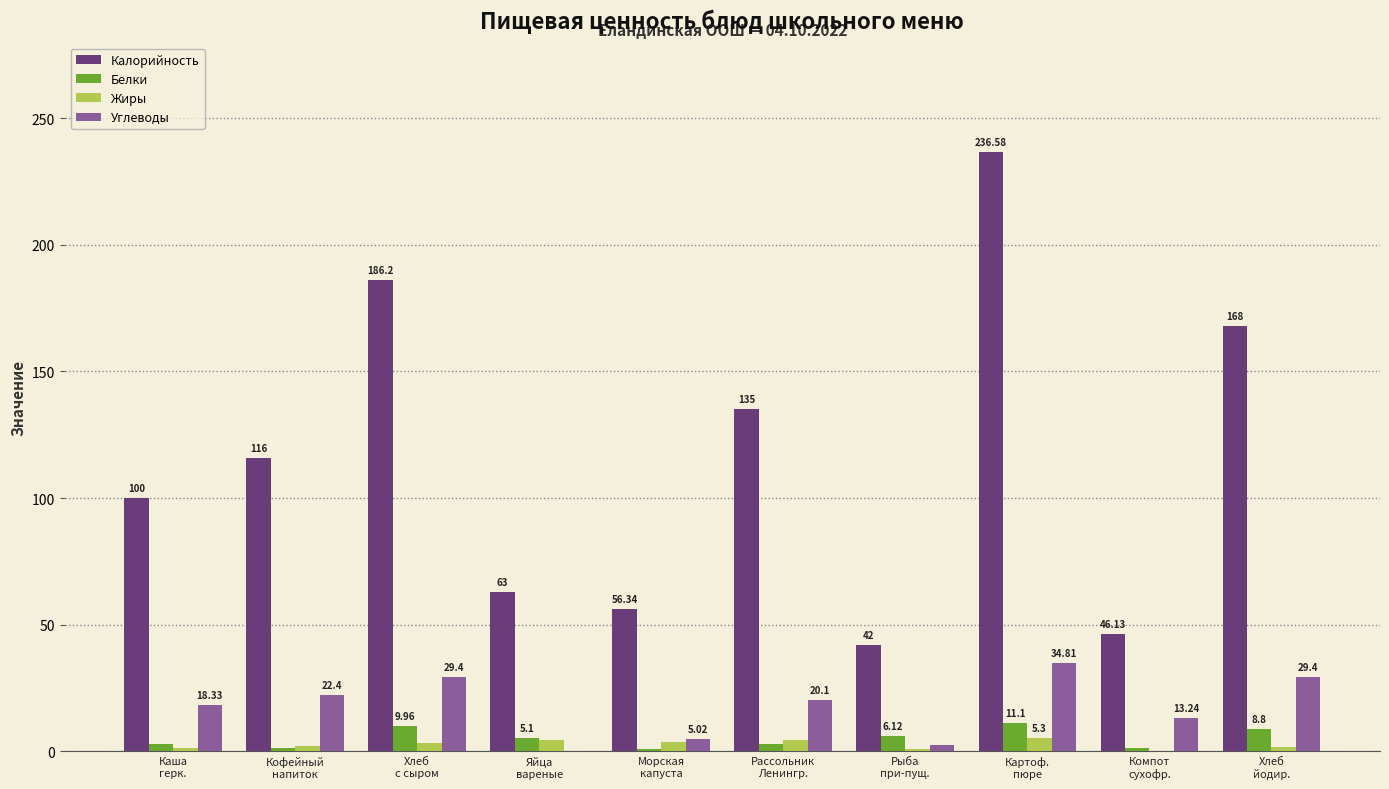

At which label is Белки closest to 5?

Яйца
вареные